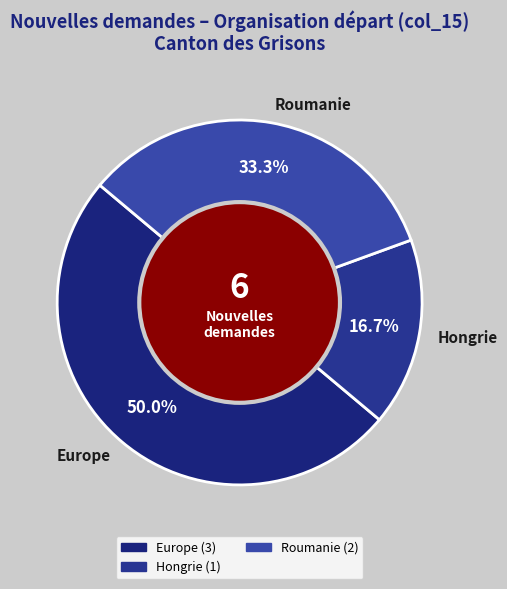

To the nearest percent, what percentage of the pie is Europe?

50%